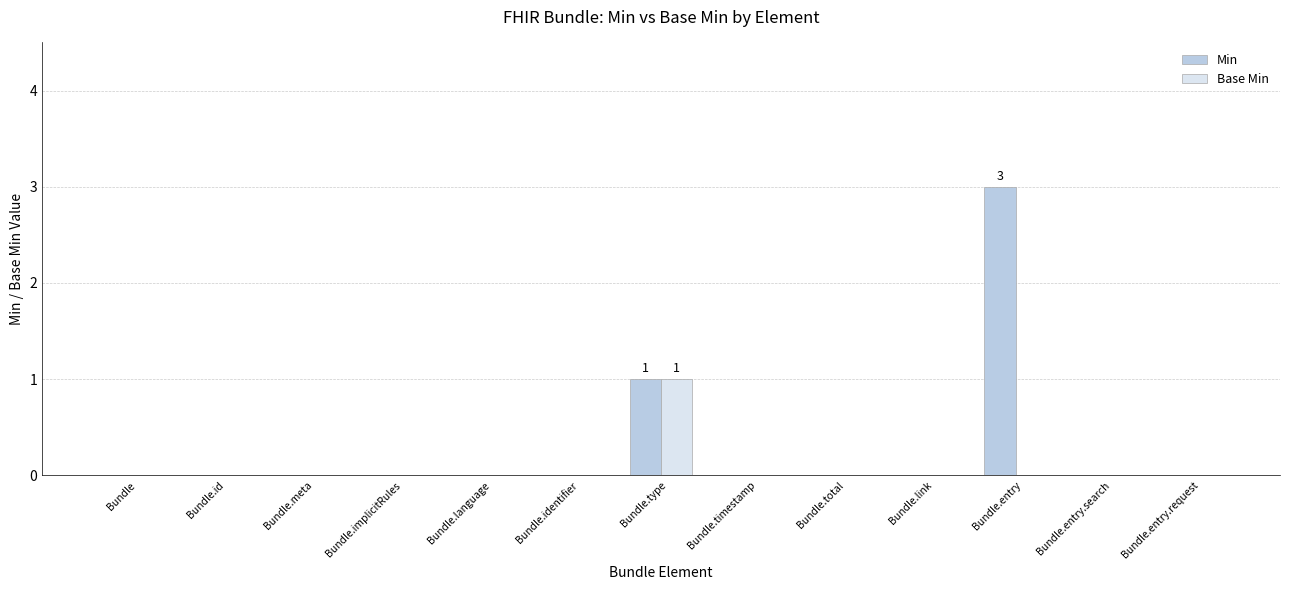

How many categories are shown in the chart?

13